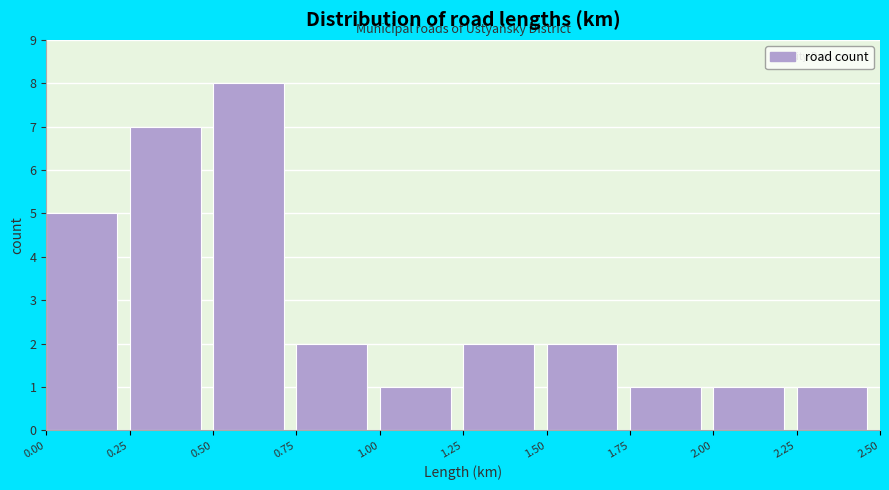

Which range on the x-axis has the tallest bar?

0.50 to 0.75